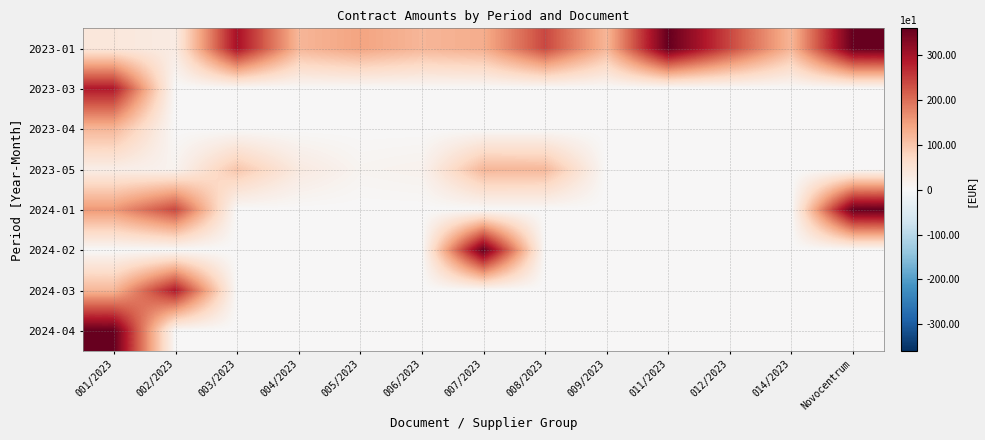

Reading left to right, list all the values displayed in this chart.

2023-01: 001/2023=400	002/2023=300	003/2023=3000	004/2023=1200	005/2023=1440	006/2023=1200	007/2023=1320	008/2023=2400	009/2023=1200	011/2023=3600	012/2023=2400	014/2023=1200	Novocentrum=3600
2023-03: 001/2023=2880	002/2023=0	003/2023=0	004/2023=0	005/2023=0	006/2023=0	007/2023=0	008/2023=0	009/2023=0	011/2023=0	012/2023=0	014/2023=0	Novocentrum=0
2023-04: 001/2023=1200	002/2023=0	003/2023=0	004/2023=0	005/2023=0	006/2023=0	007/2023=0	008/2023=0	009/2023=0	011/2023=0	012/2023=0	014/2023=0	Novocentrum=0
2023-05: 001/2023=240	002/2023=120	003/2023=1002	004/2023=336	005/2023=96	006/2023=144	007/2023=1200	008/2023=1175	009/2023=0	011/2023=0	012/2023=0	014/2023=0	Novocentrum=0
2024-01: 001/2023=1560	002/2023=2400	003/2023=0	004/2023=0	005/2023=0	006/2023=0	007/2023=0	008/2023=0	009/2023=0	011/2023=0	012/2023=0	014/2023=0	Novocentrum=3600
2024-02: 001/2023=0	002/2023=0	003/2023=0	004/2023=0	005/2023=0	006/2023=0	007/2023=3600	008/2023=0	009/2023=0	011/2023=0	012/2023=0	014/2023=0	Novocentrum=0
2024-03: 001/2023=1200	002/2023=2880	003/2023=0	004/2023=0	005/2023=0	006/2023=0	007/2023=0	008/2023=0	009/2023=0	011/2023=0	012/2023=0	014/2023=0	Novocentrum=0
2024-04: 001/2023=3600	002/2023=0	003/2023=0	004/2023=0	005/2023=0	006/2023=0	007/2023=0	008/2023=0	009/2023=0	011/2023=0	012/2023=0	014/2023=0	Novocentrum=0